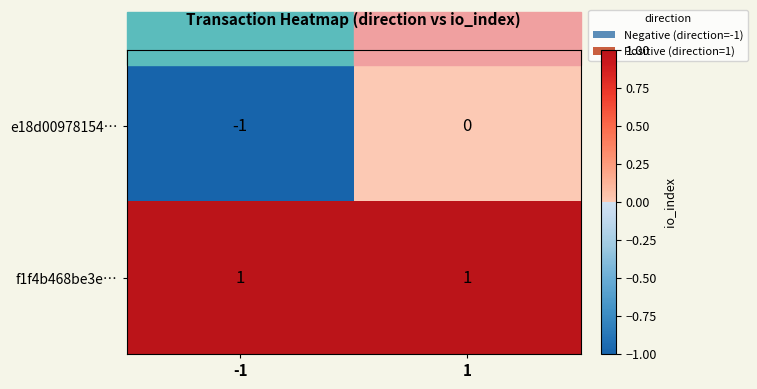

At which category is the sum across all series the highest?

1